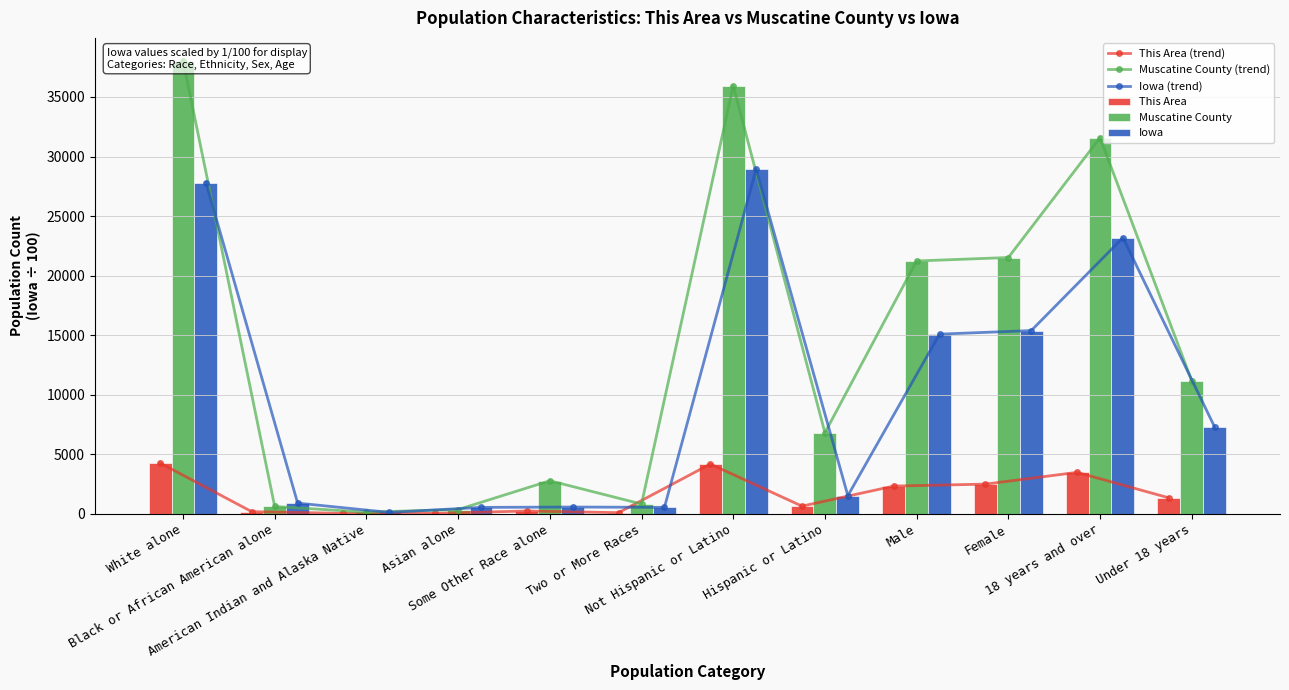

List the labels in order of Muscatine County value, smallest first.

American Indian and Alaska Native, Asian alone, Black or African American alone, Two or More Races, Some Other Race alone, Hispanic or Latino, Under 18 years, Male, Female, 18 years and over, Not Hispanic or Latino, White alone